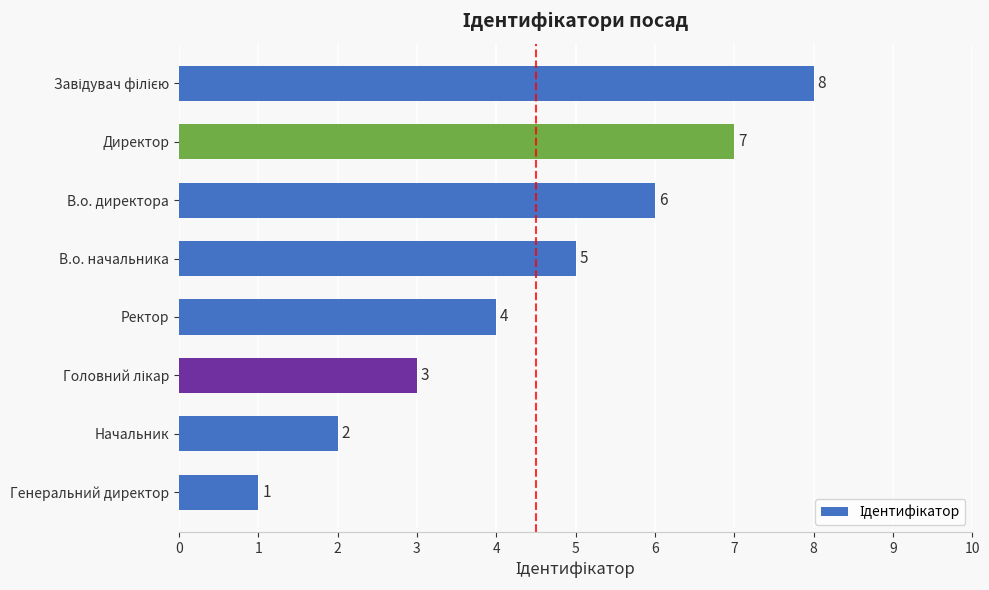

What is the sum of all values?

36